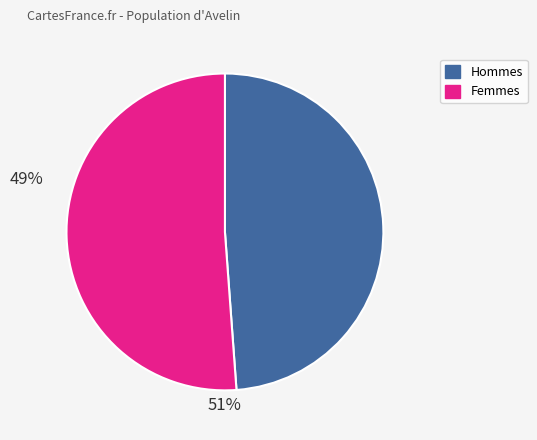

Is there any slice that represents more than half of the pie?

Yes